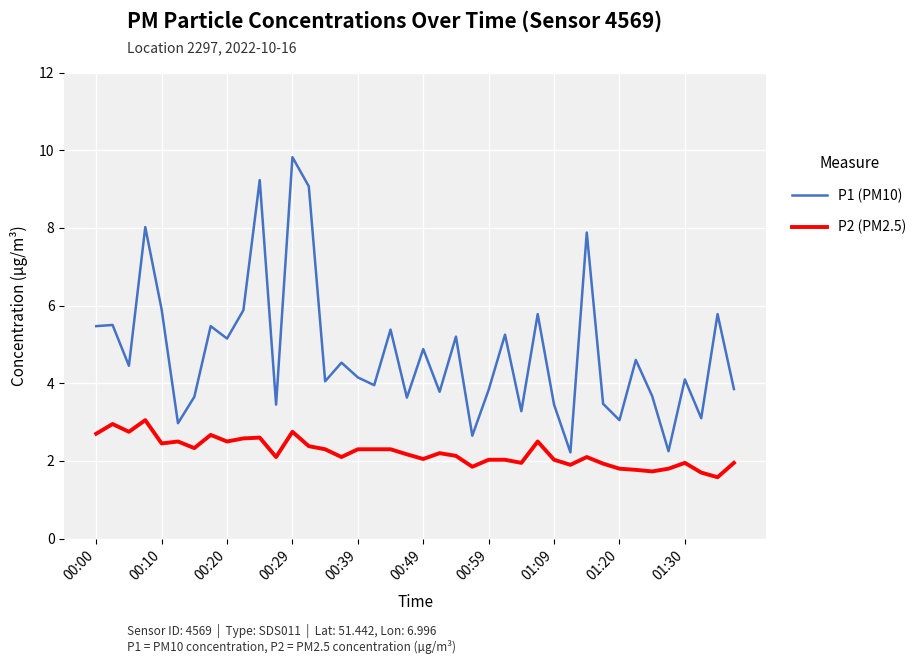

What is the maximum value shown in the chart?

9.8